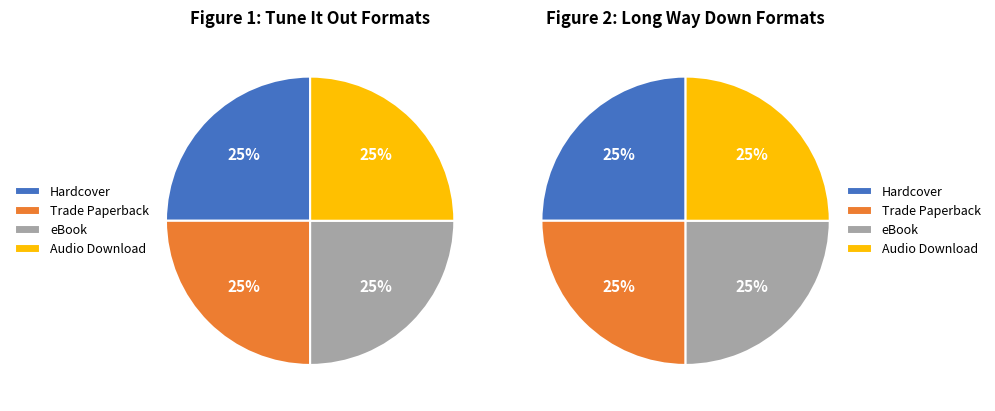

To the nearest percent, what percentage of the pie is eBook?

25%